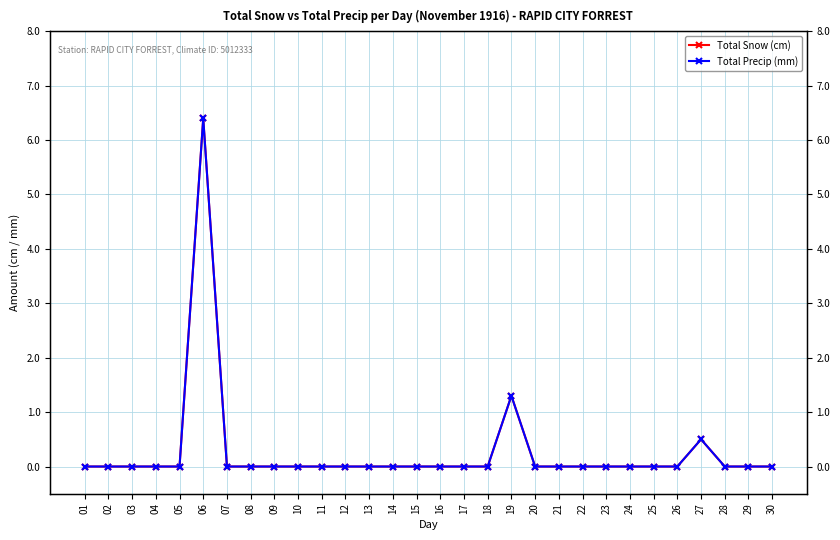

How many lines are shown in the chart?

2